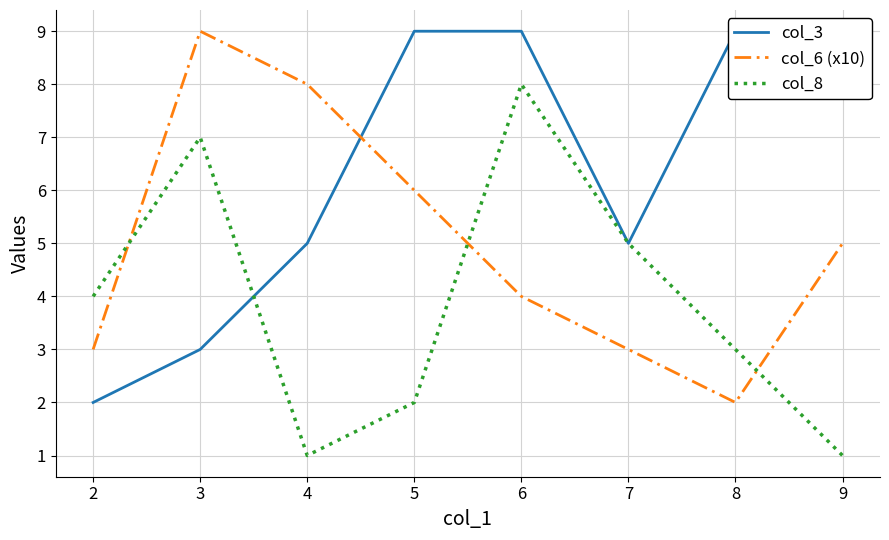

List the series in order of their overall mean, lowest first.

col_8, col_6 (x10), col_3